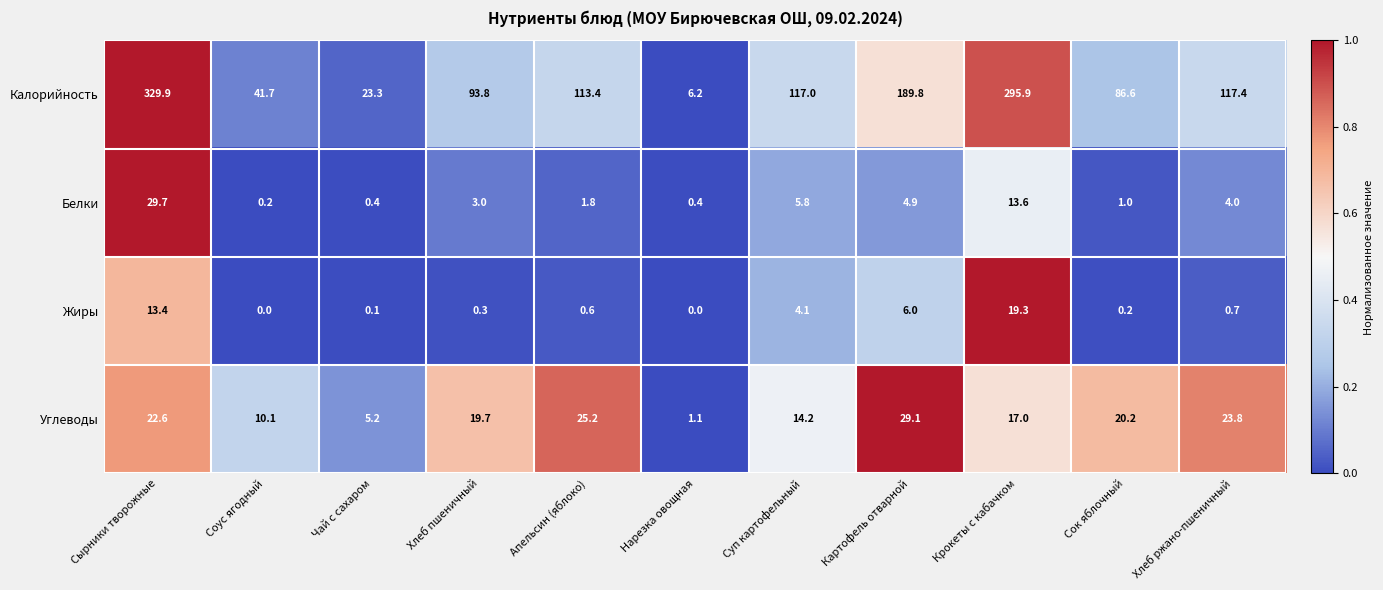

Which series has the widest spread of values?

Калорийность